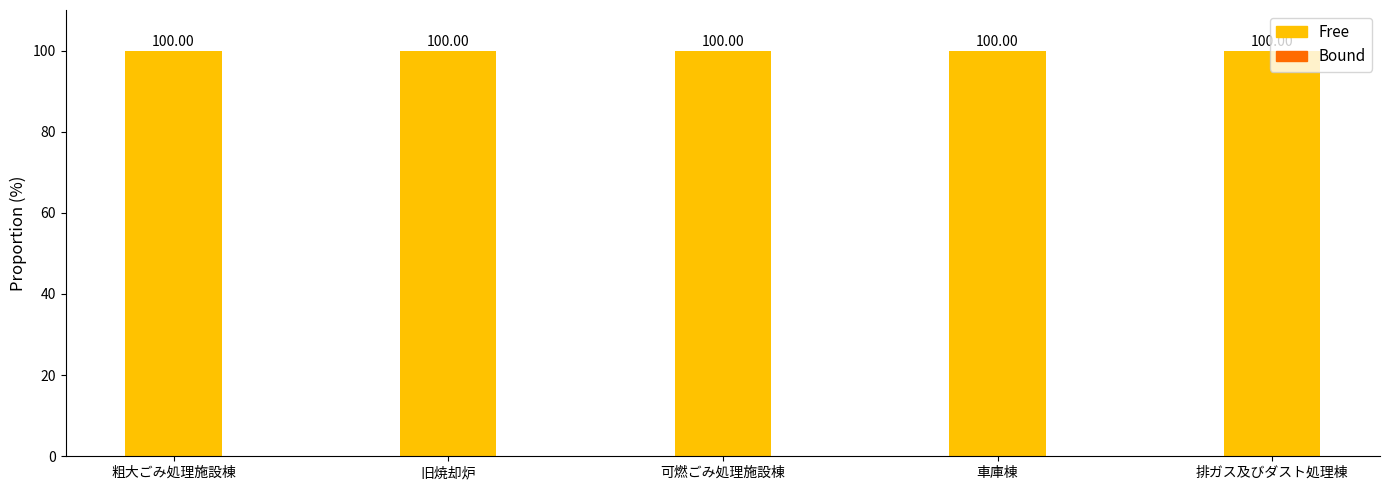

What are all the series names shown in the legend?

Free, Bound